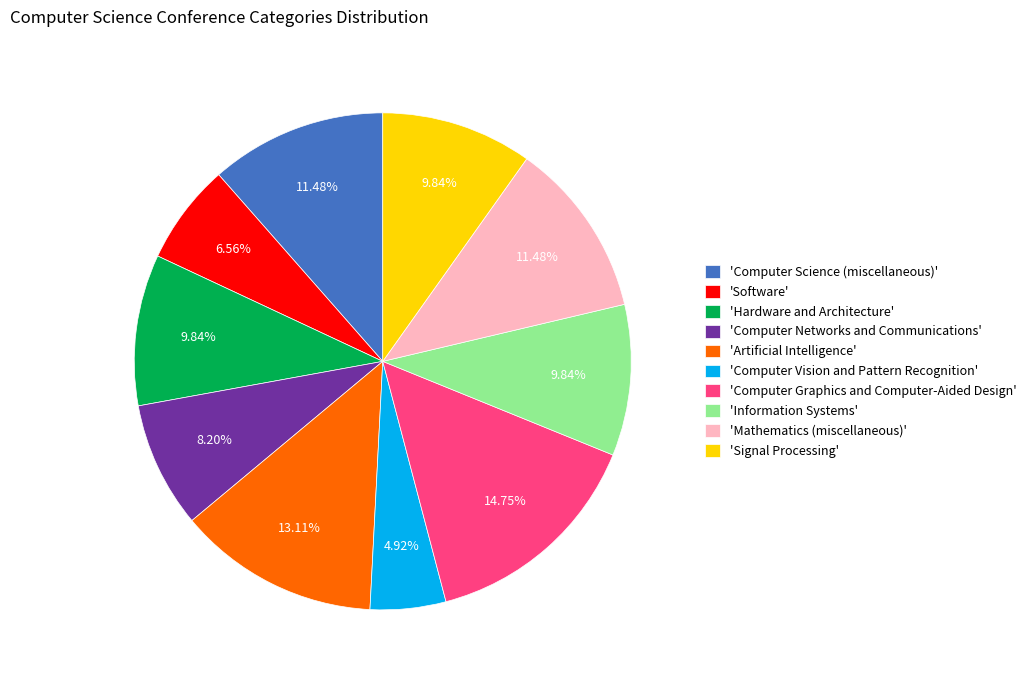

Does any single category account for the majority?

No